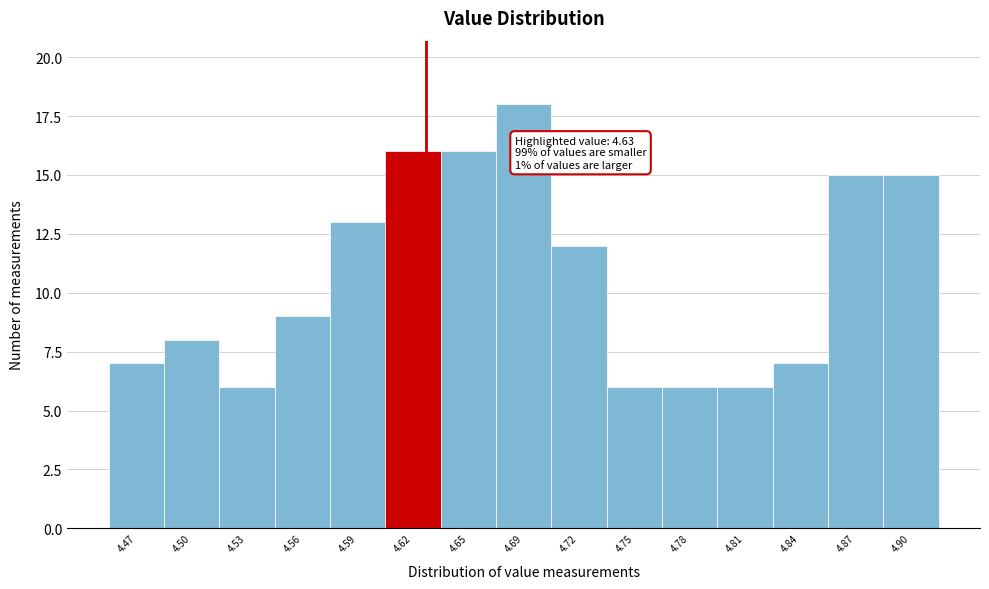

Over which range of the x-axis is the bar tallest?

4.670 to 4.700